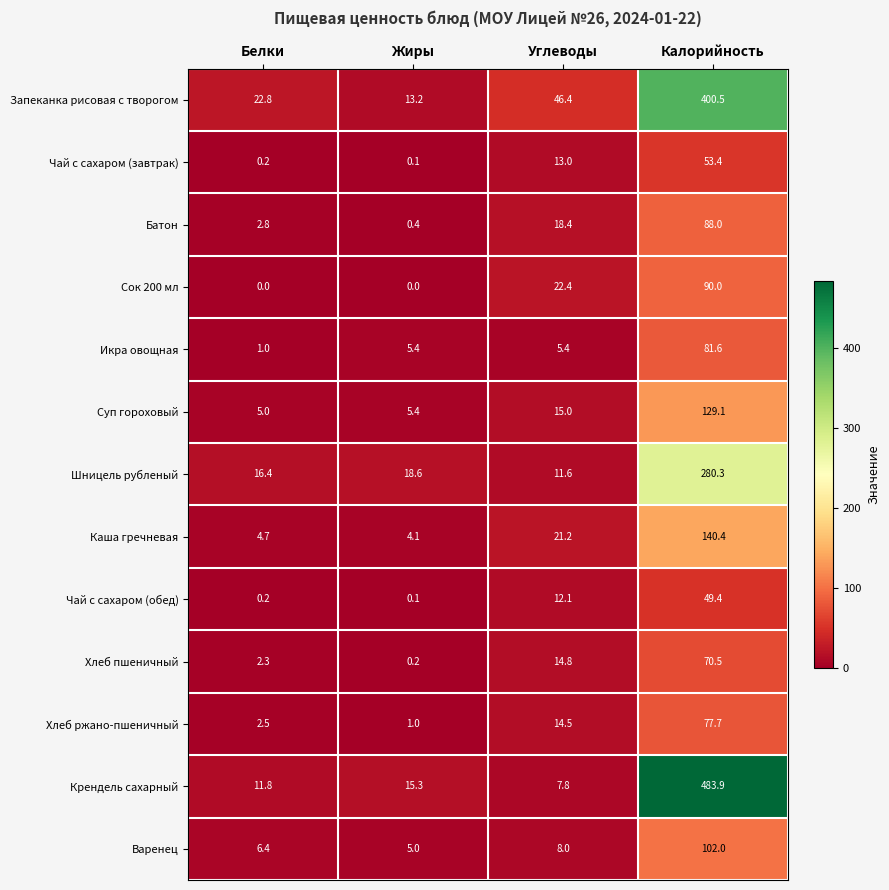

What is the maximum value shown in the chart?

483.9